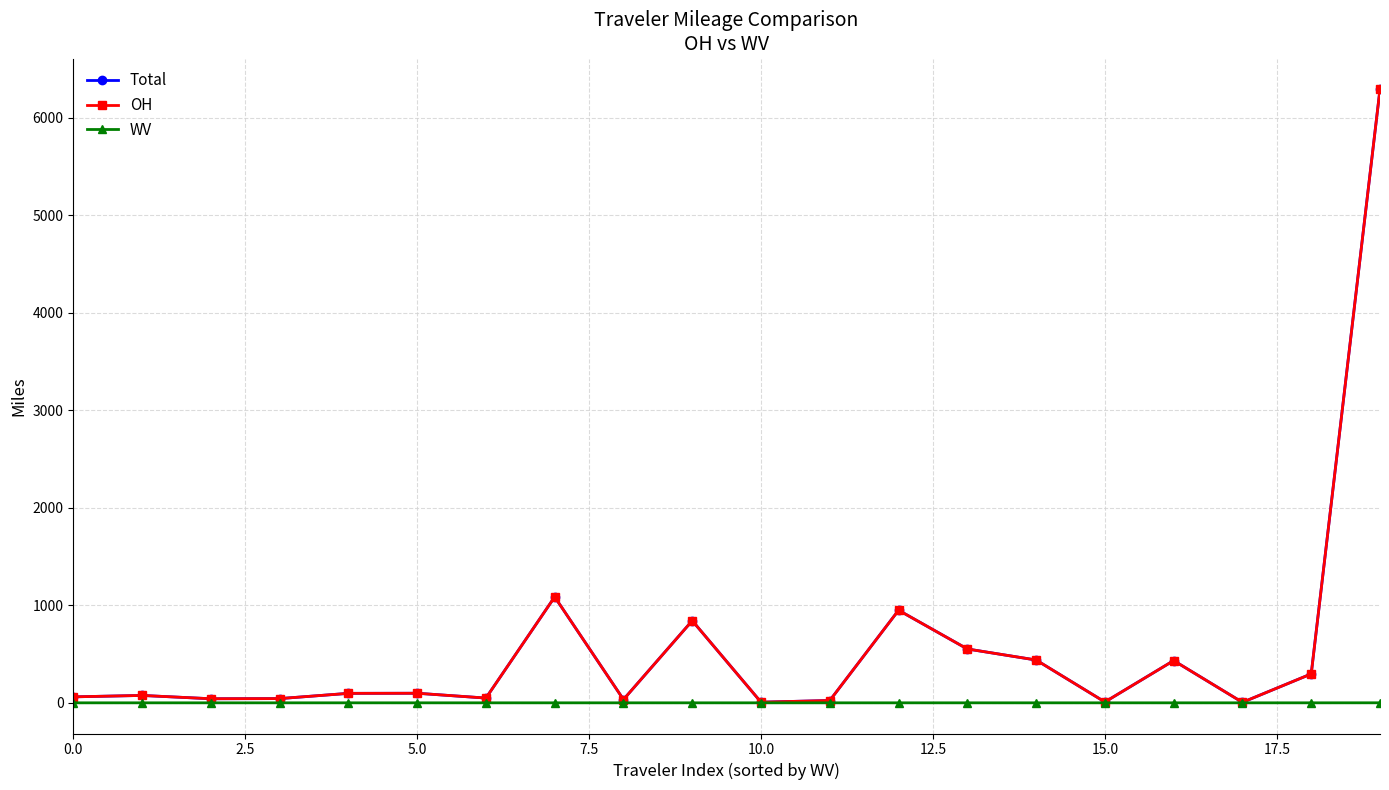

Which series has the widest spread of values?

Total